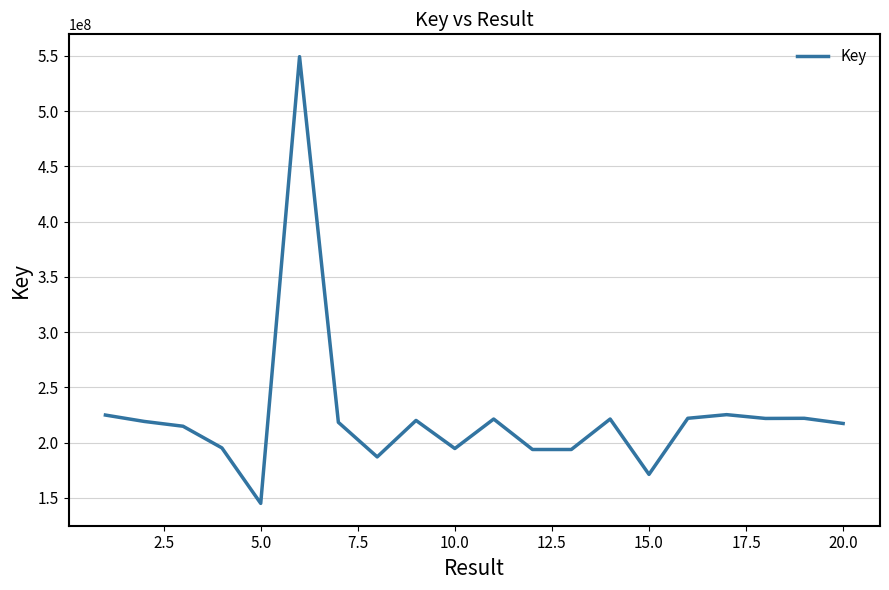

What is the difference between the maximum and minimum values?

404306168